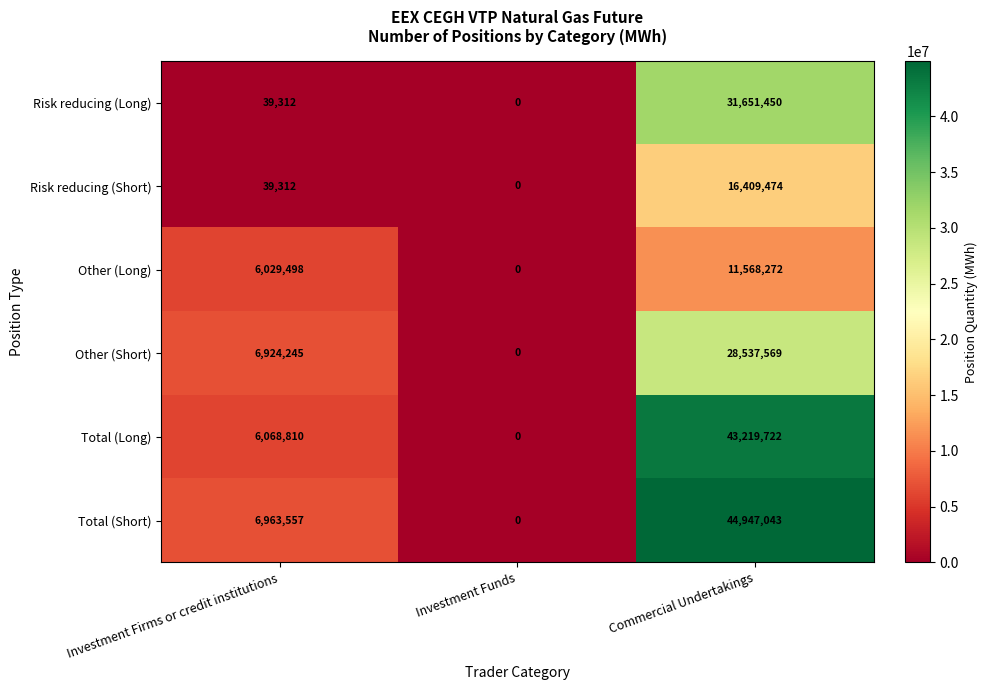

Where is Total (Short) nearest to the value 22473521?

Investment Firms or credit institutions